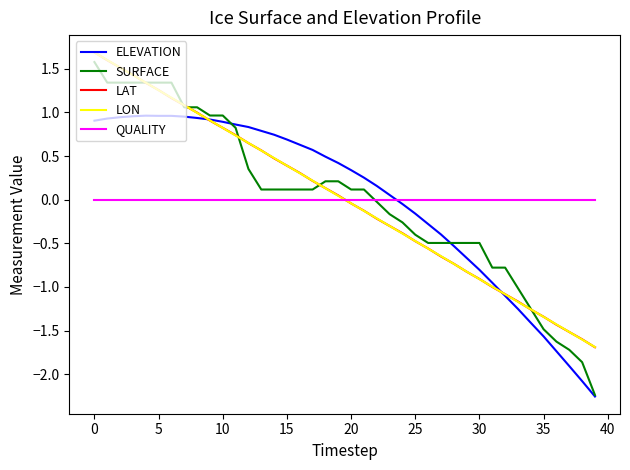

How many positive values does the ELEVATION series have?

24